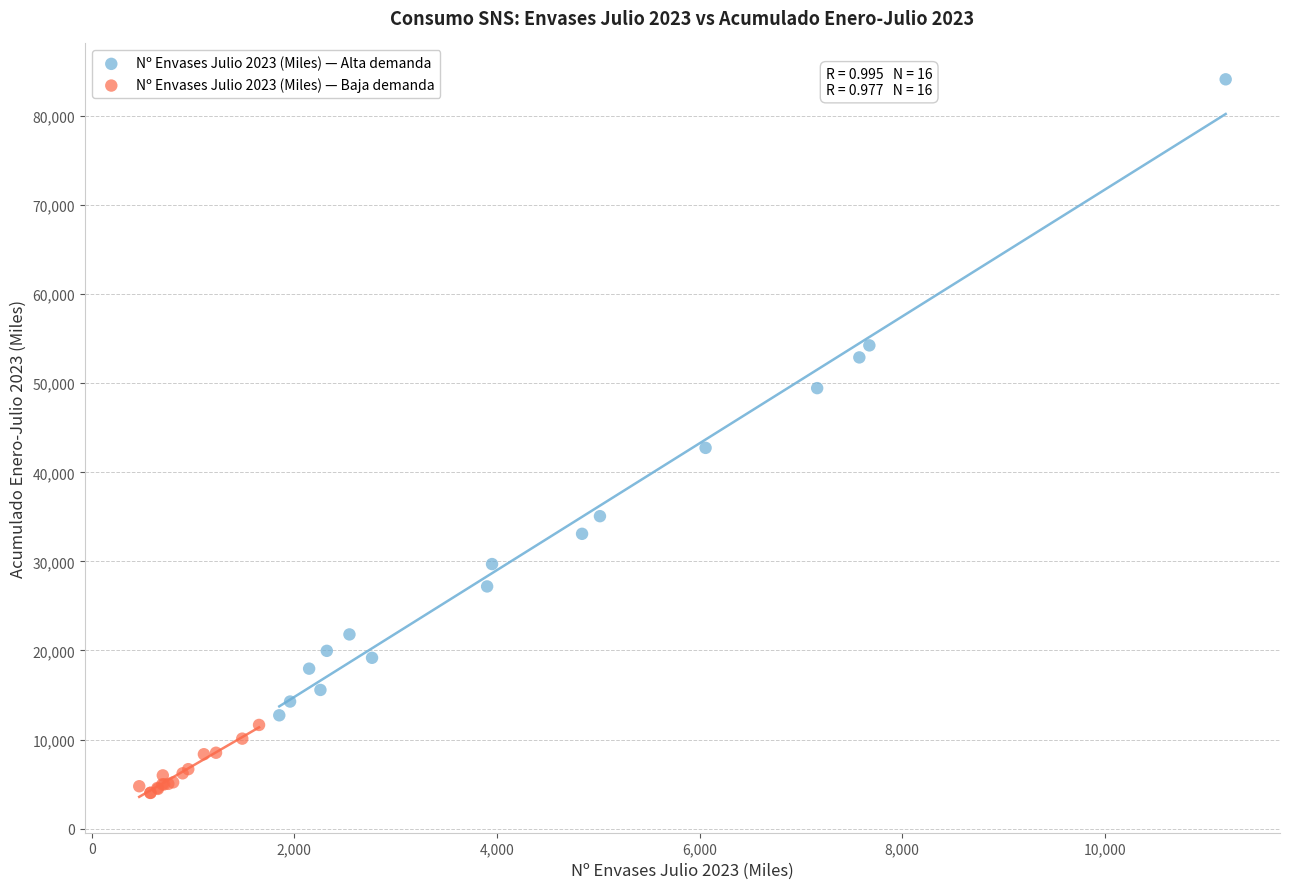

Which series has the largest Y range (max minus min)?

Nº Envases Julio 2023 (Miles) — Alta demanda